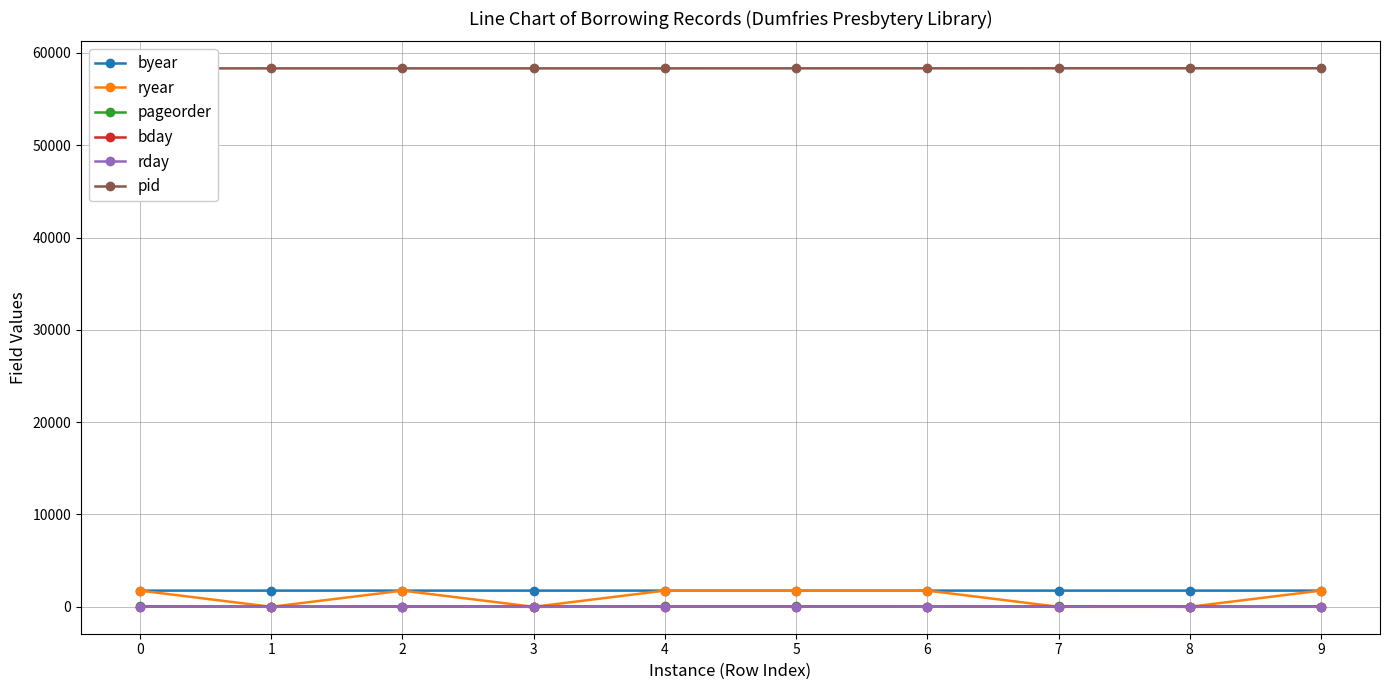

Reading right to left, list all the values displayed in this chart.

byear: 1753	1753	1753	1753	1752	1752	1752	1752	1752	1752
ryear: 1753	0	0	1753	1752	1752	0	1752	0	1752
pageorder: 14	19	36	18	37	36	30	25	7	39
bday: 20	3	17	7	7	15	1	17	6	19
rday: 0	0	17	7	7	15	0	17	0	19
pid: 58332	58332	58332	58329	58326	58323	58323	58323	58323	58320